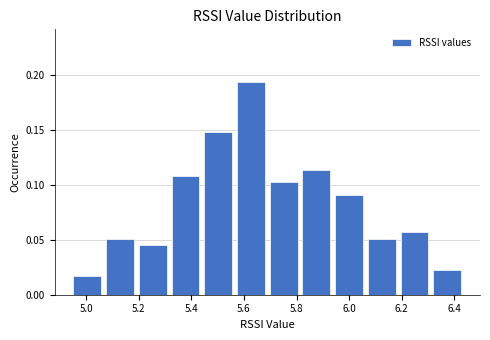

Reading left to right, transcribe this chart: for each bar, give the range it covers on the x-axis and its height. Neither the bar edges nor the heights are printed on the chart, so give them approximately, as read against the axes.

4.94 to 5.06: 0.015
5.06 to 5.20: 0.050
5.20 to 5.32: 0.045
5.32 to 5.44: 0.110
5.44 to 5.56: 0.150
5.56 to 5.68: 0.195
5.68 to 5.82: 0.100
5.82 to 5.94: 0.115
5.94 to 6.06: 0.090
6.06 to 6.18: 0.050
6.18 to 6.32: 0.055
6.32 to 6.44: 0.025